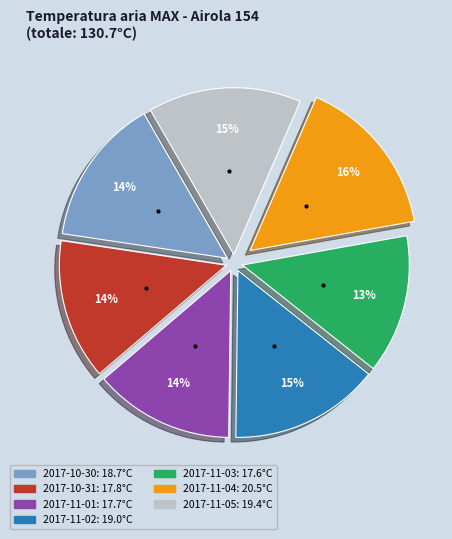

To the nearest percent, what portion does 2017-11-02 represent?

15%